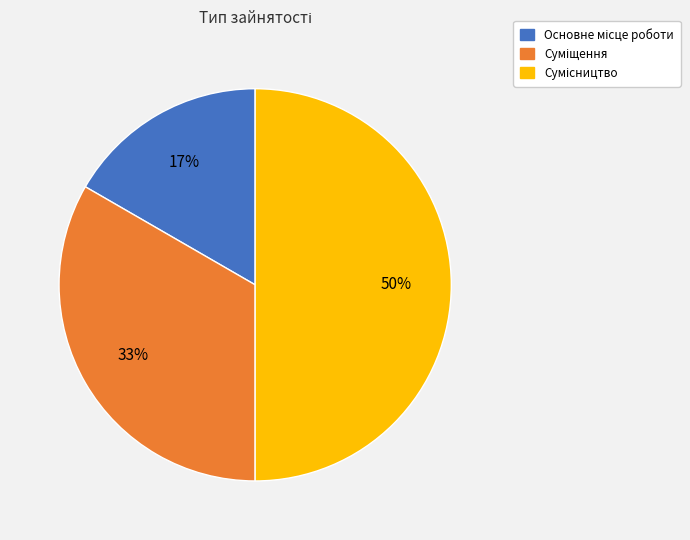

To the nearest percent, what is the average slice percentage?

33%